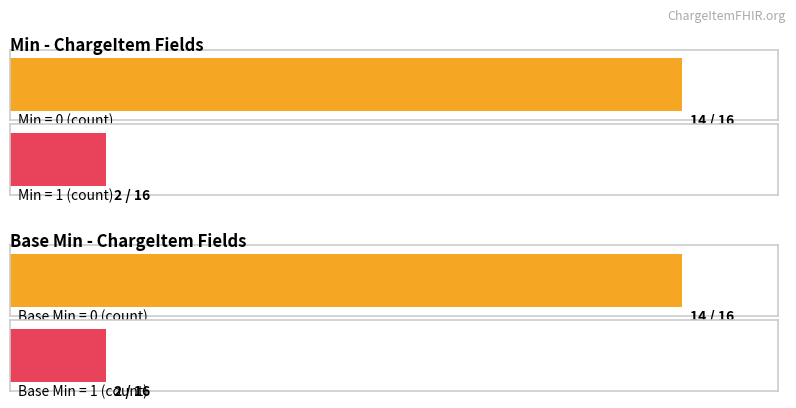

Count the number of data series in this chart.

2